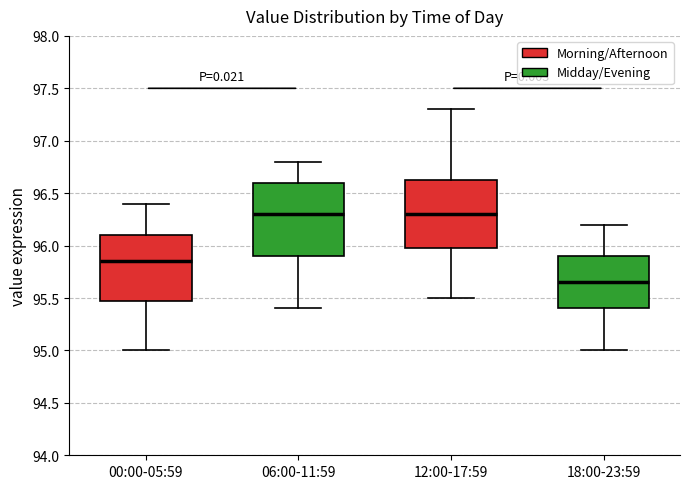

Reading left to right, transcribe this box plot: for each box, give where its median line is, the range the box spans, and where its two whiskers end, as read against the y-axis. The values are not printed on the chart, so give them approximately, as read against the axis.

00:00-05:59: median 95.85, box 95.50 to 96.10, whiskers 95.00 to 96.40
06:00-11:59: median 96.30, box 95.90 to 96.60, whiskers 95.40 to 96.80
12:00-17:59: median 96.30, box 96.00 to 96.65, whiskers 95.50 to 97.30
18:00-23:59: median 95.65, box 95.40 to 95.90, whiskers 95.00 to 96.20